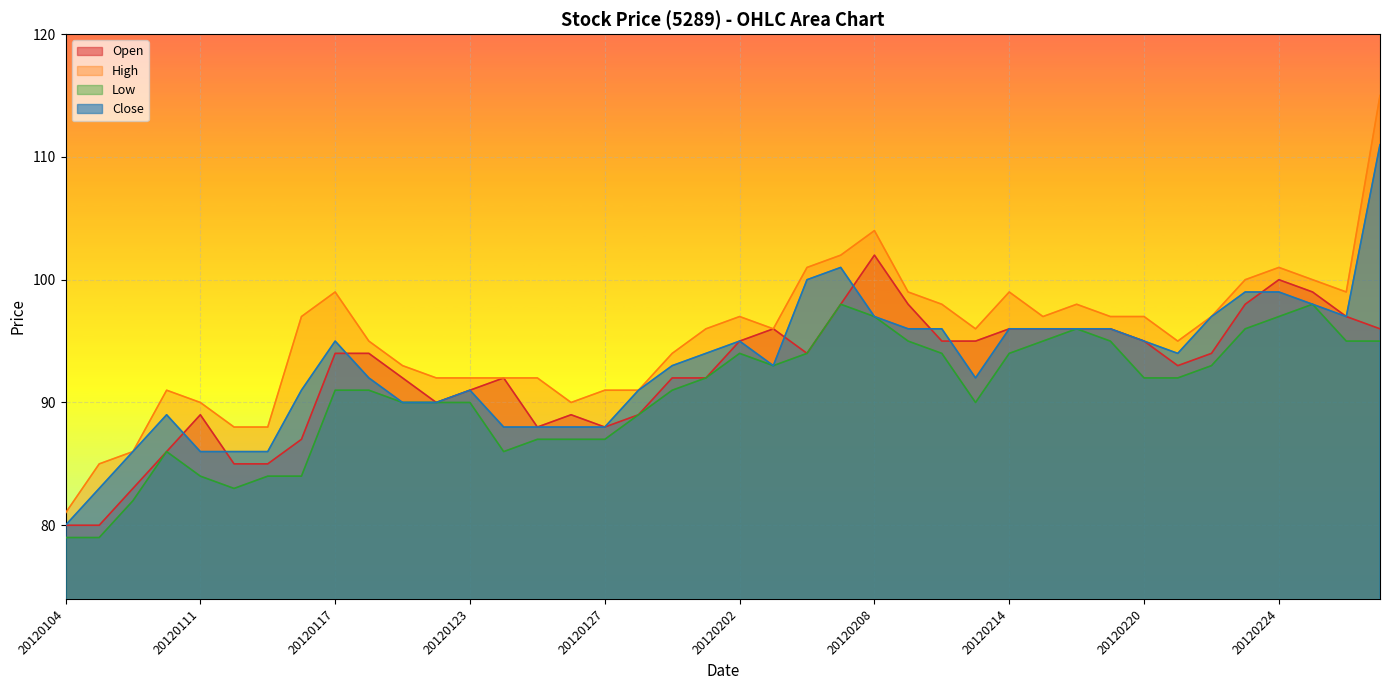

How many interior local peaks does the Open series have?

6